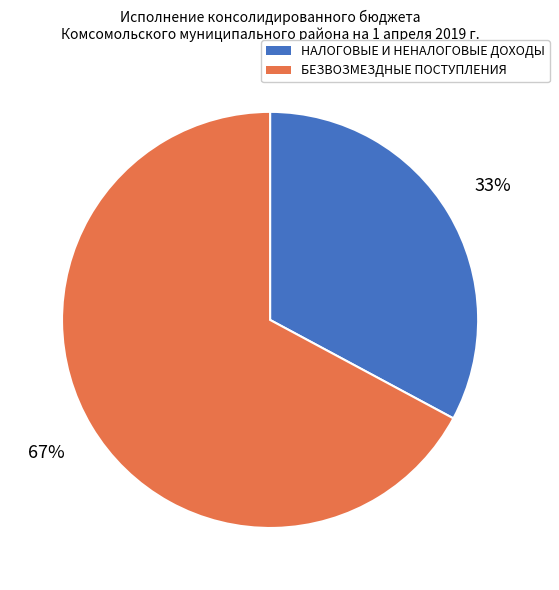

Which slice is the largest?

БЕЗВОЗМЕЗДНЫЕ ПОСТУПЛЕНИЯ